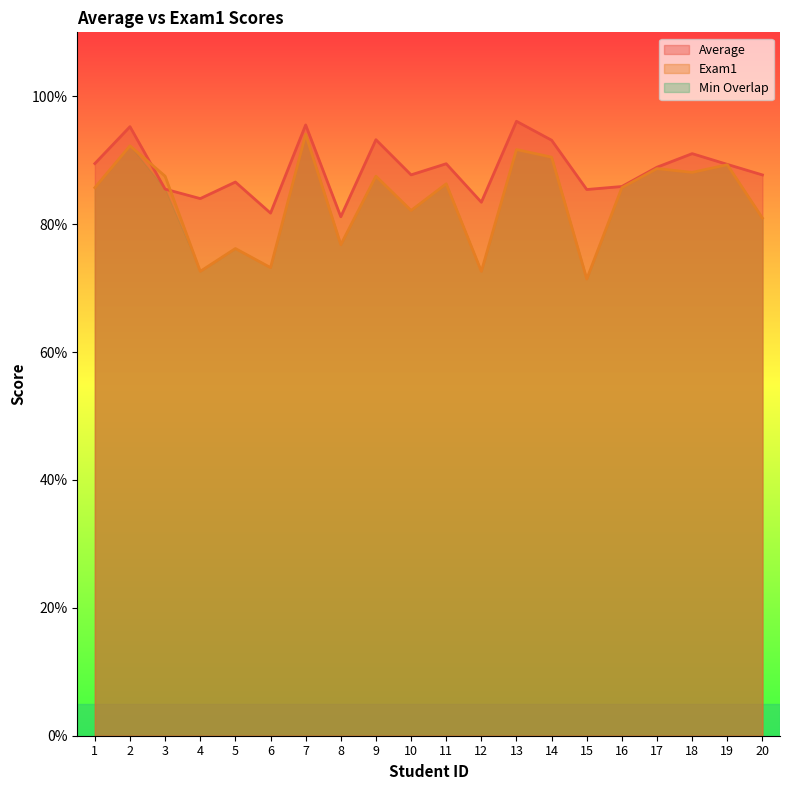

True or false: Exam1 has a value of 109.1 at 12.

False